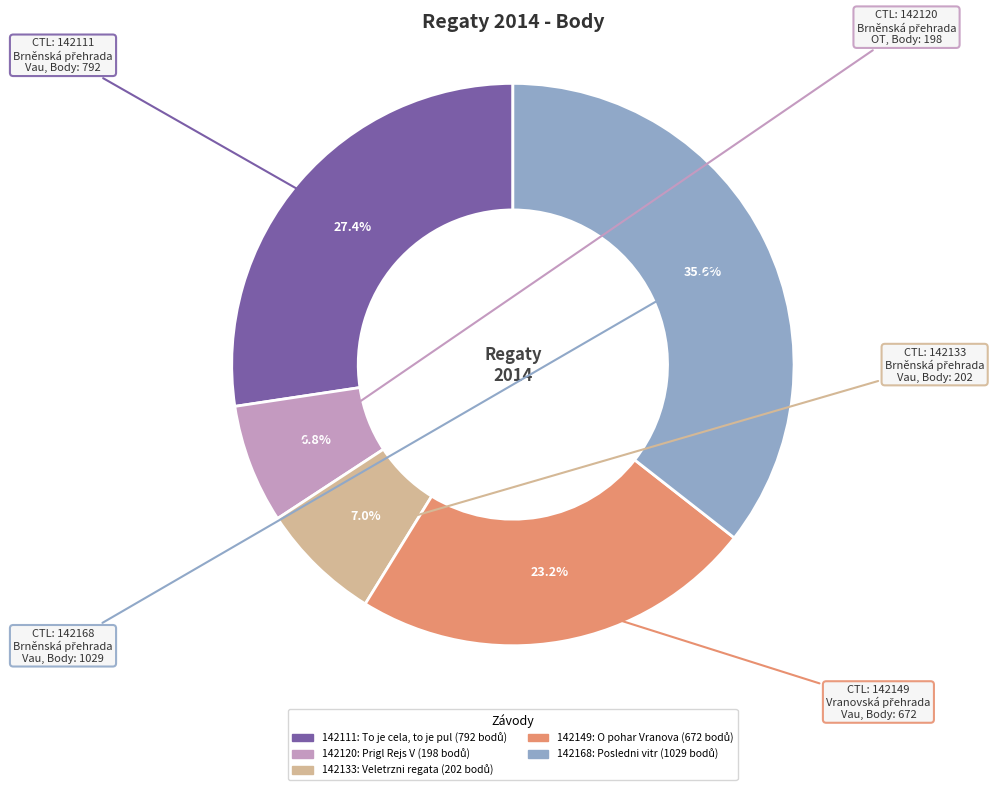

How many slices are in this pie chart?

5